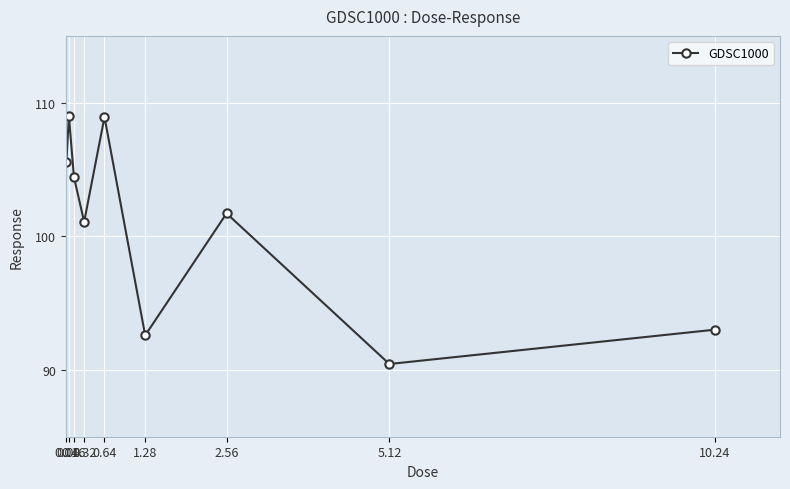

What is the minimum value shown in the chart?

90.4